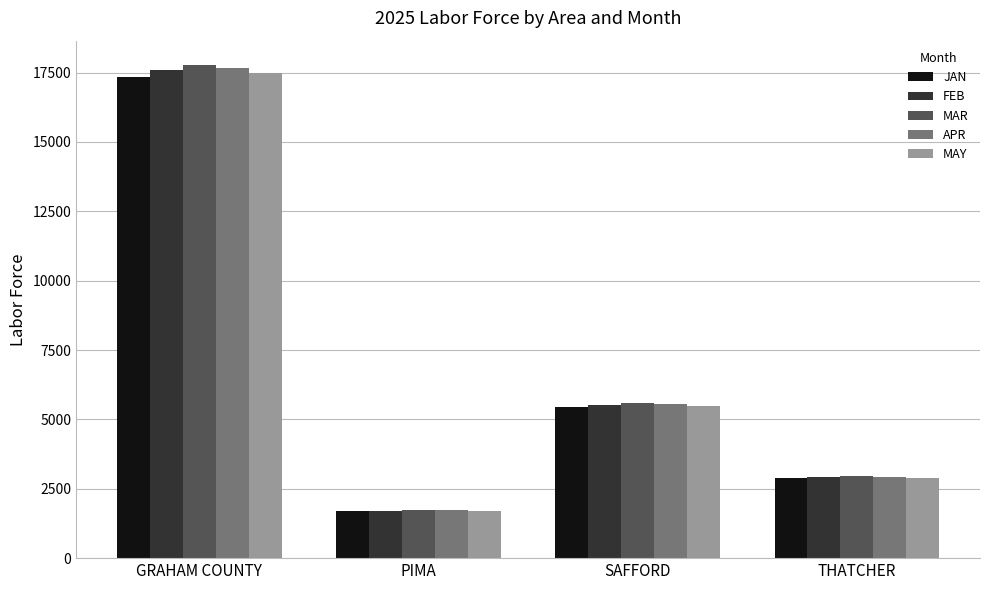

How many groups of bars are there?

4